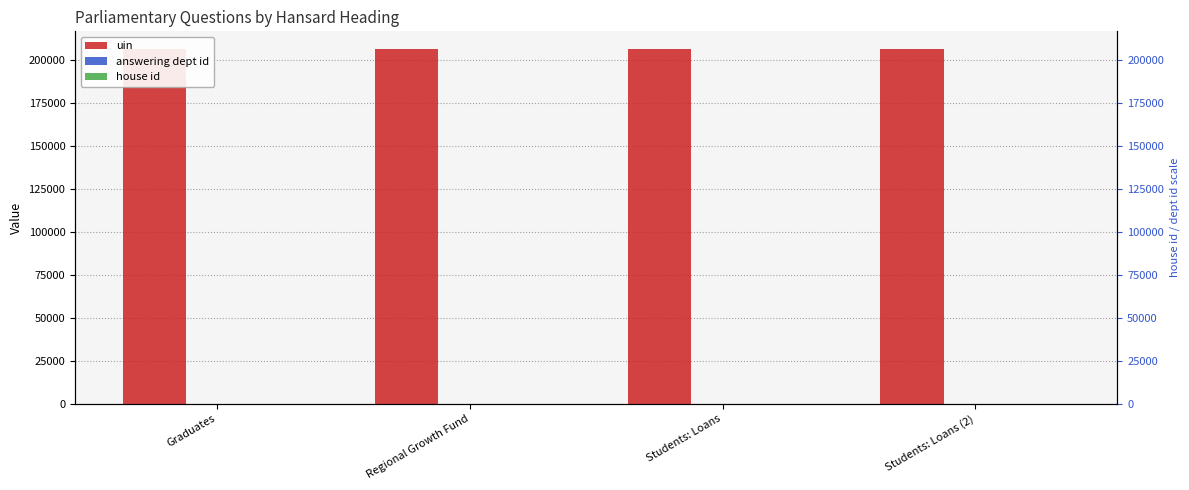

What is the minimum value for house id?

1